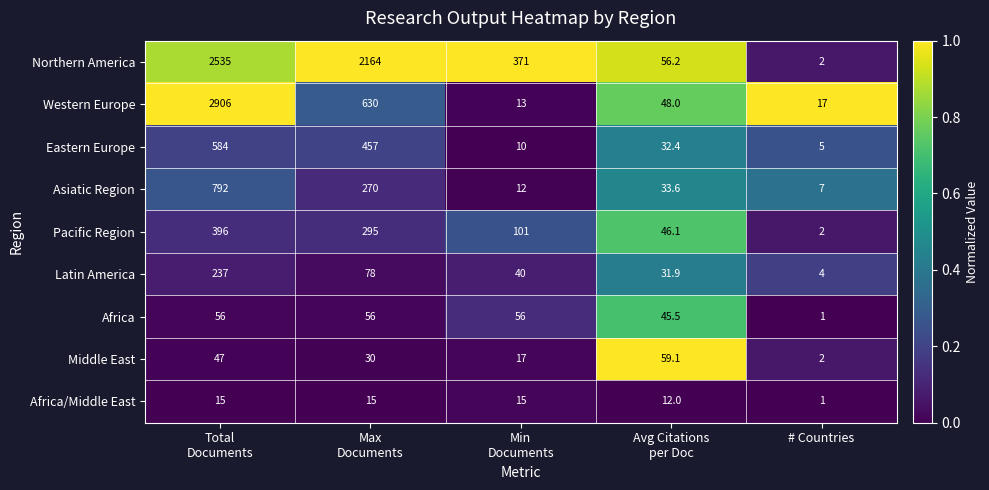

Which series has the widest spread of values?

Western Europe